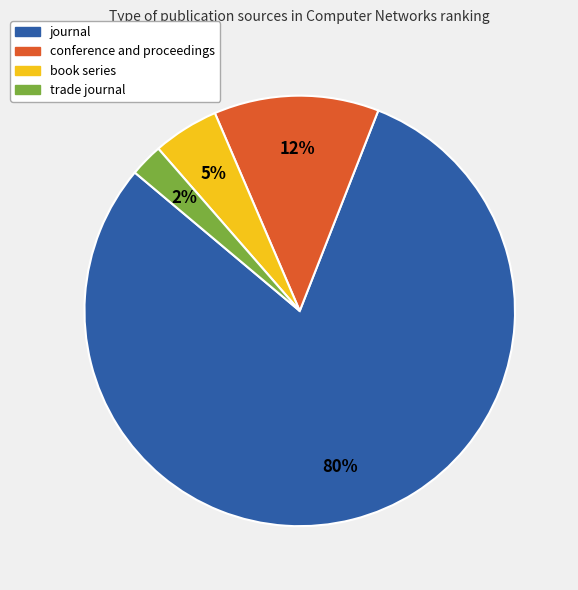

Which has a higher value, journal or conference and proceedings?

journal